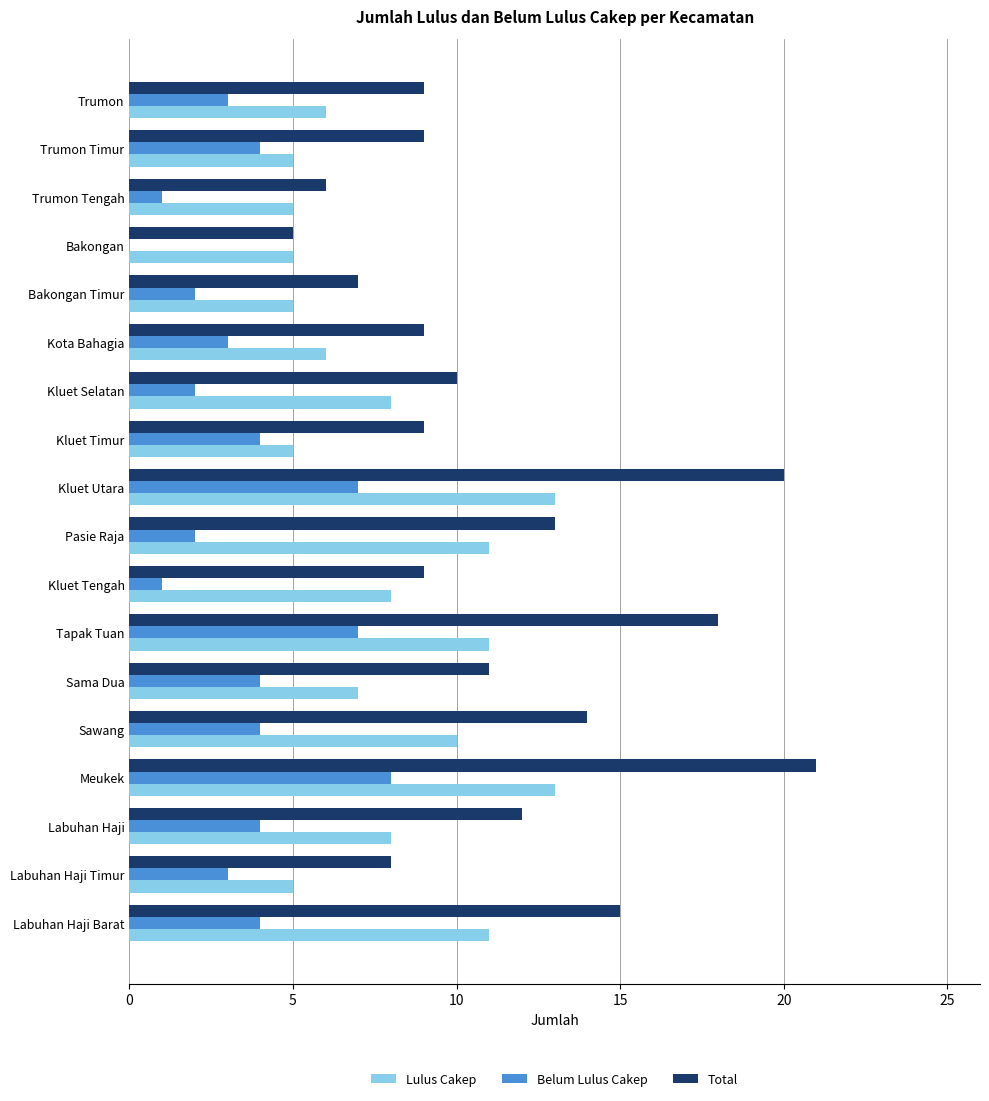

Which series changed the most between Trumon and Sawang?

Total